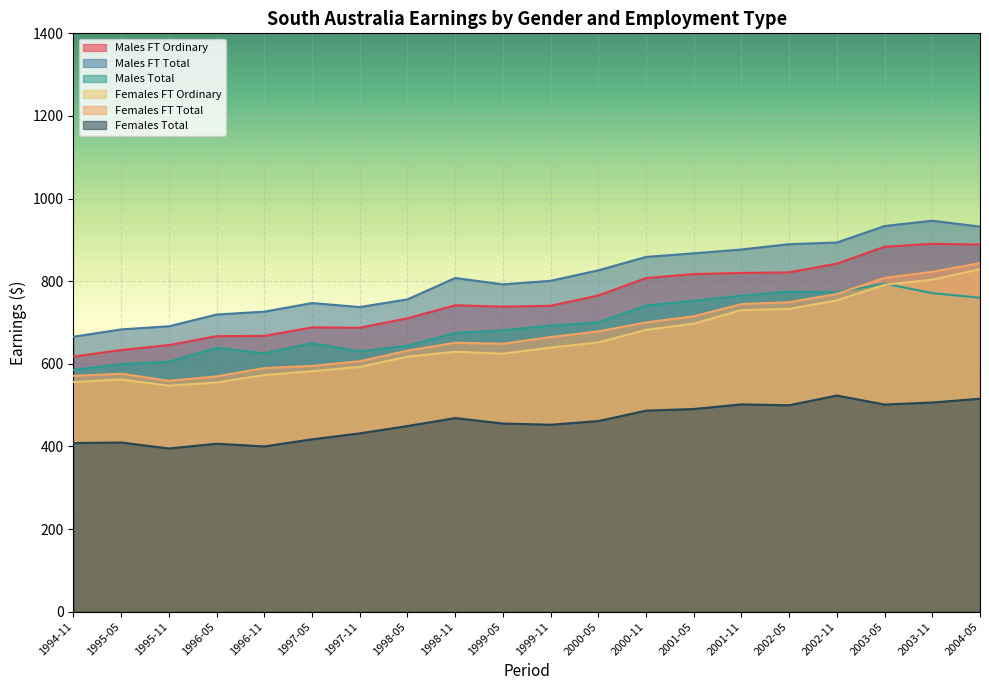

What position from the right is 1995-05?

19